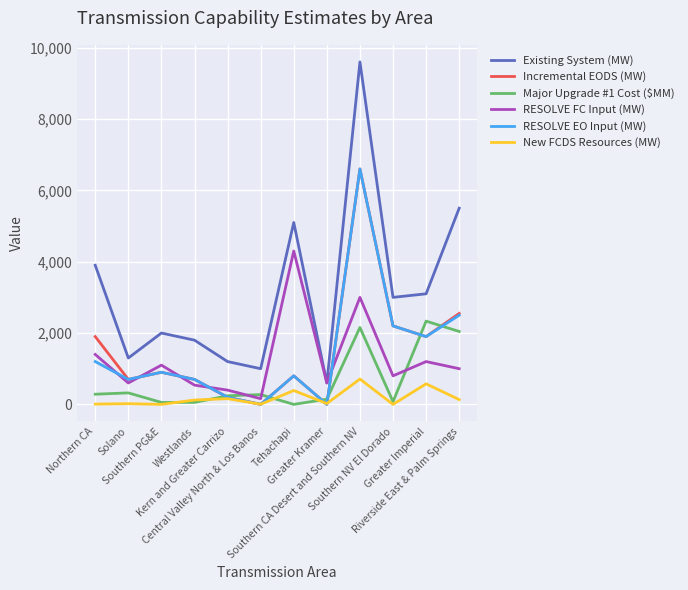

What are all the series names shown in the legend?

Existing System (MW), Incremental EODS (MW), Major Upgrade #1 Cost ($MM), RESOLVE FC Input (MW), RESOLVE EO Input (MW), New FCDS Resources (MW)